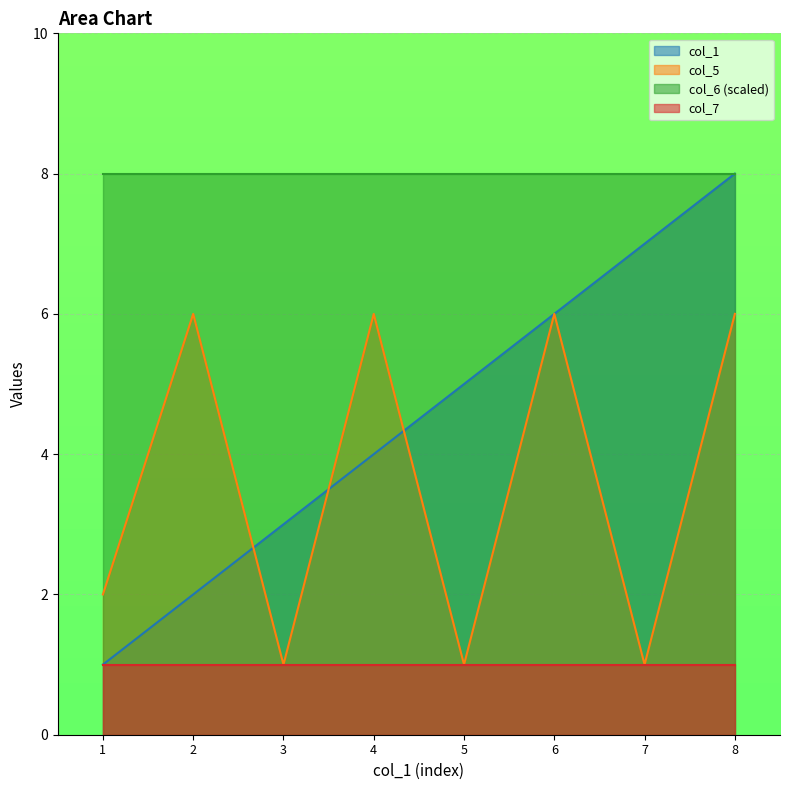

Between 4 and 7, which series saw the biggest shift?

col_5